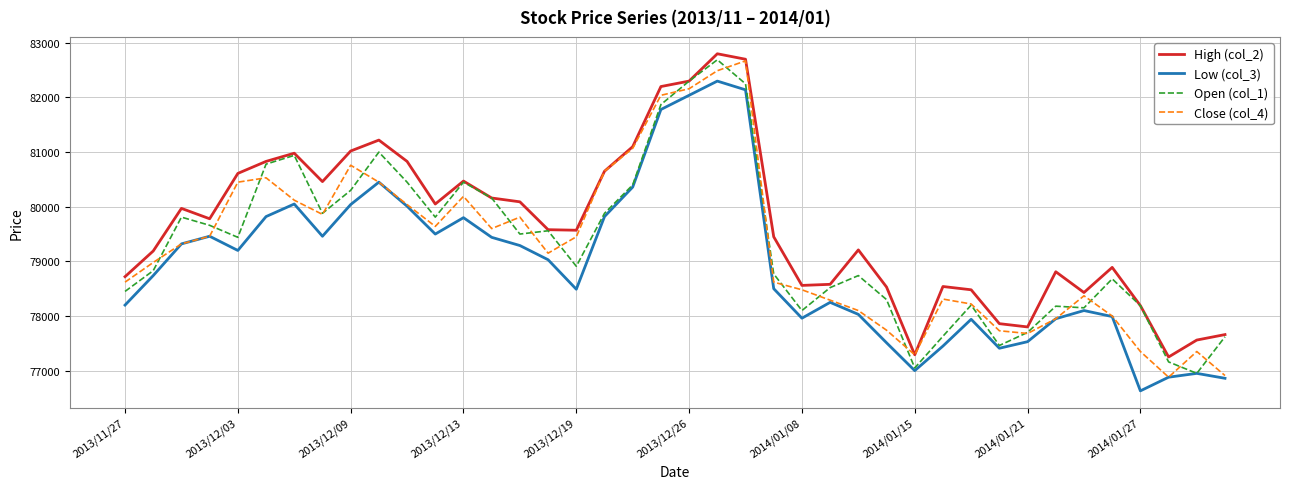

True or false: Low (col_3) and High (col_2) cross at least once.

False